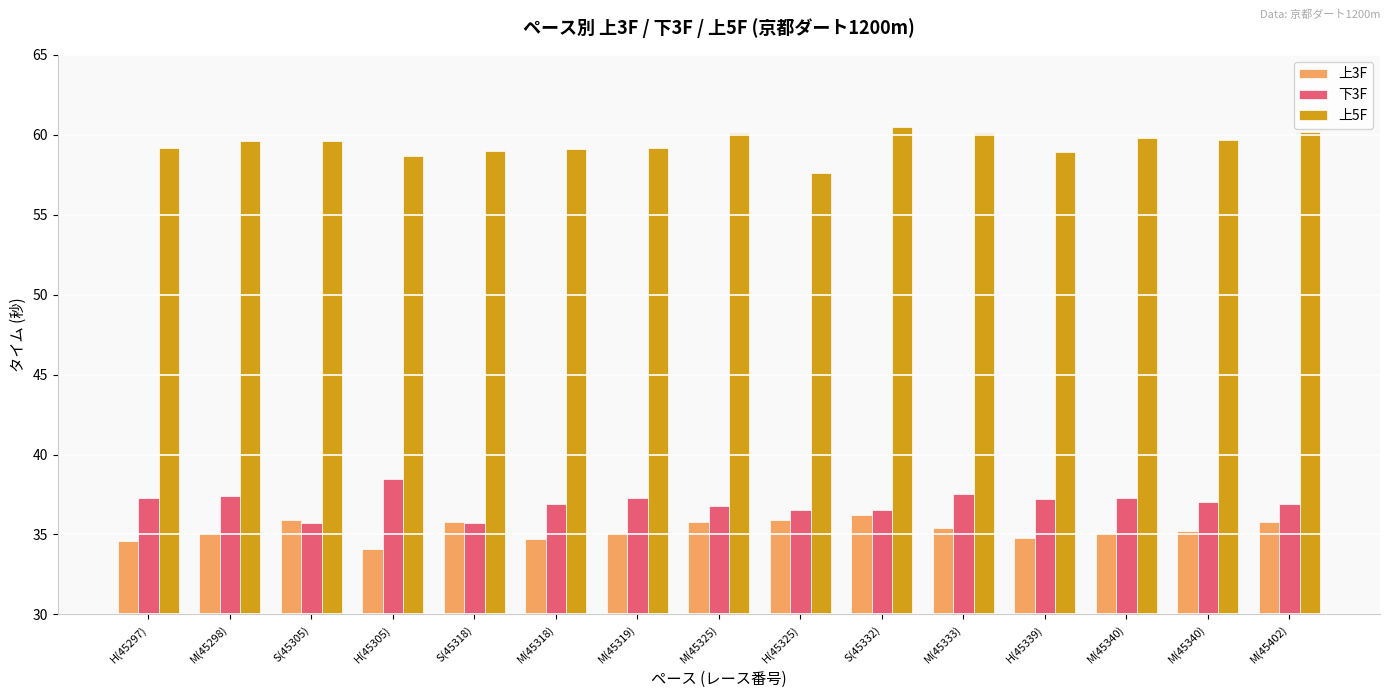

The 上5F series shows 60.5 at S(45332). True or false?

True